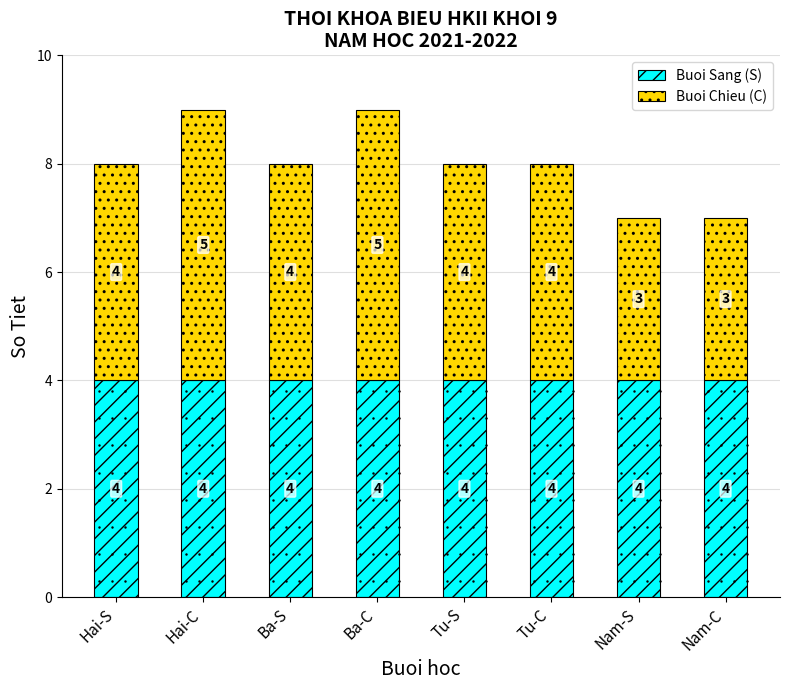

What is the minimum value for Buoi Sang (S)?

4